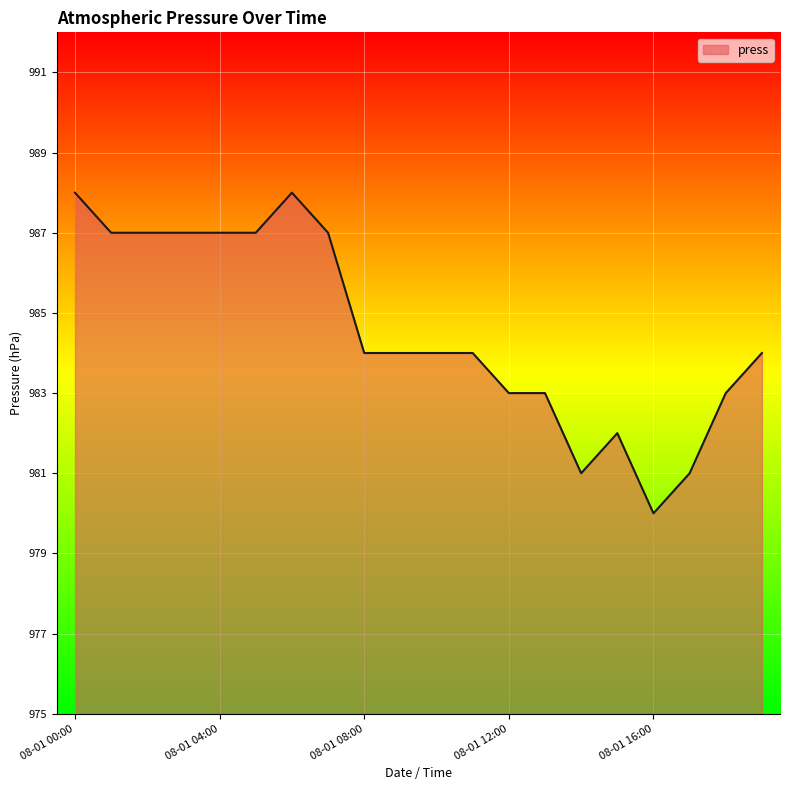

Count the values in the range 983 to 987.

14